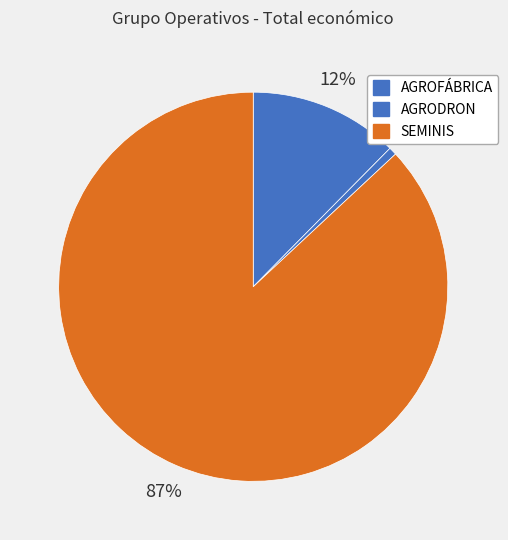

To the nearest percent, what portion does AGRODRON represent?

1%